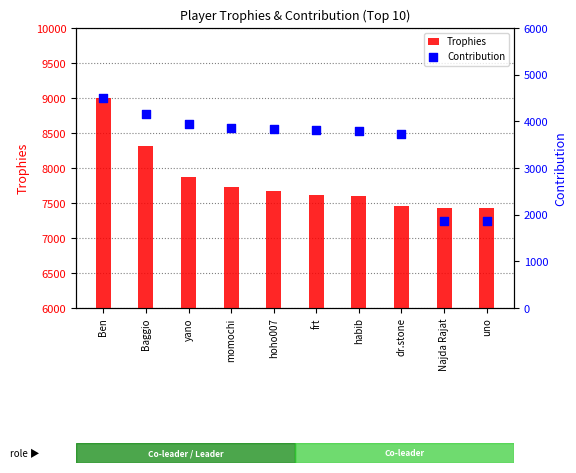

What is the total value across all series at hoho007?

11511